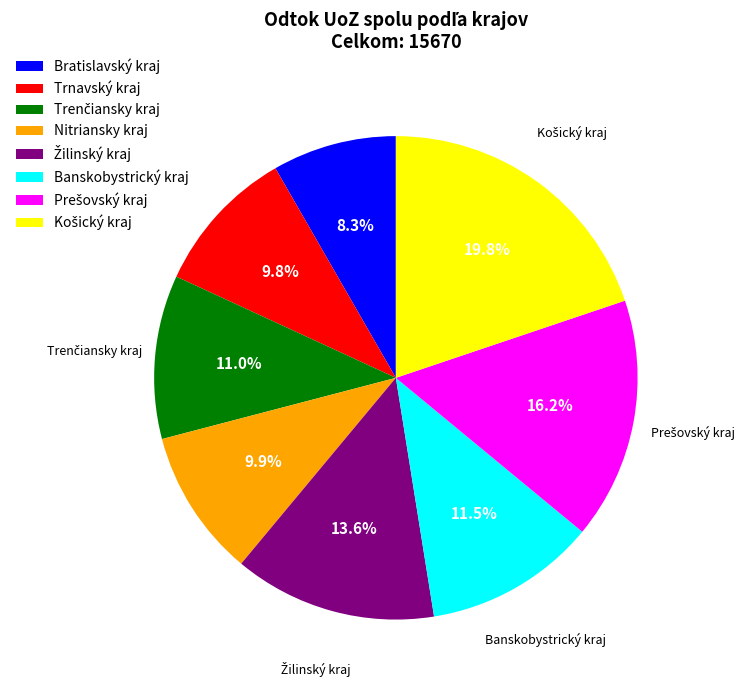

Which slice is the smallest?

Bratislavský kraj